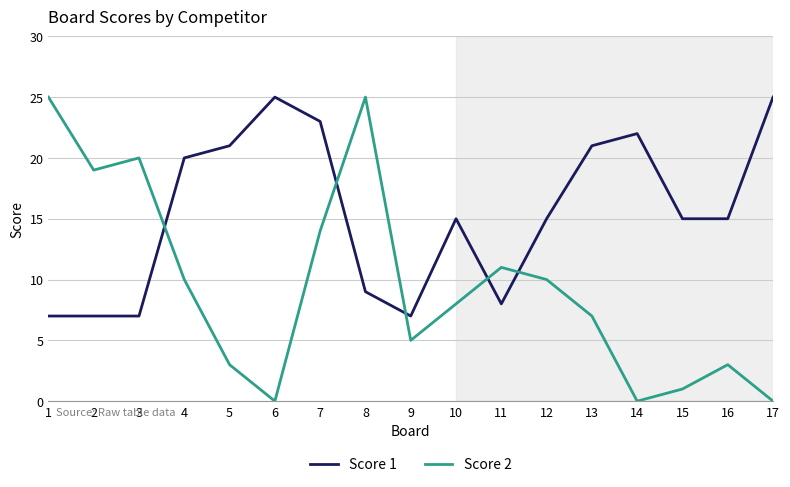

What value does the Score 2 series have at 12?

10